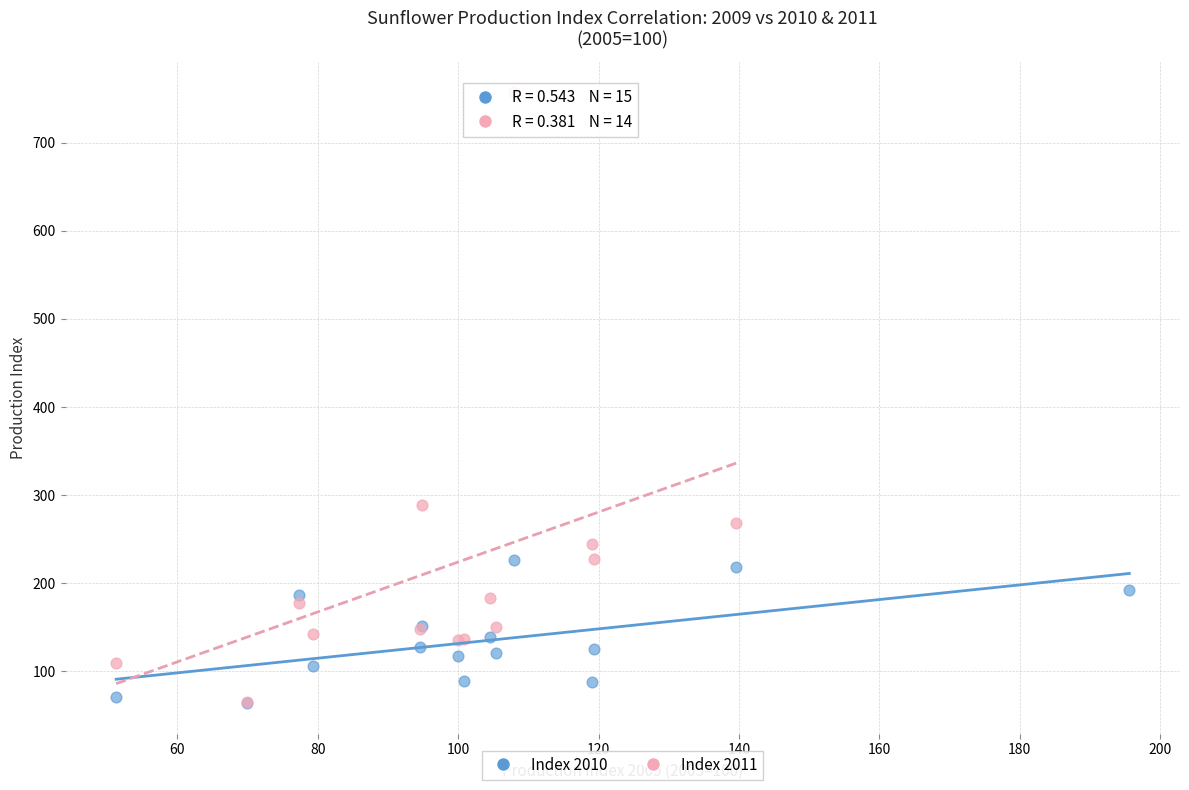

Which series has the largest Y range (max minus min)?

Index 2011